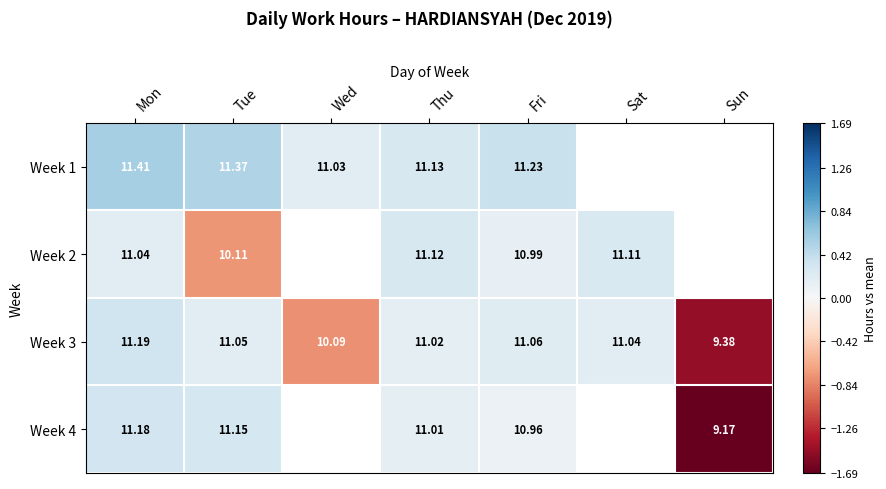

The value of Week 1 at Mon is 0.6. True or false?

True